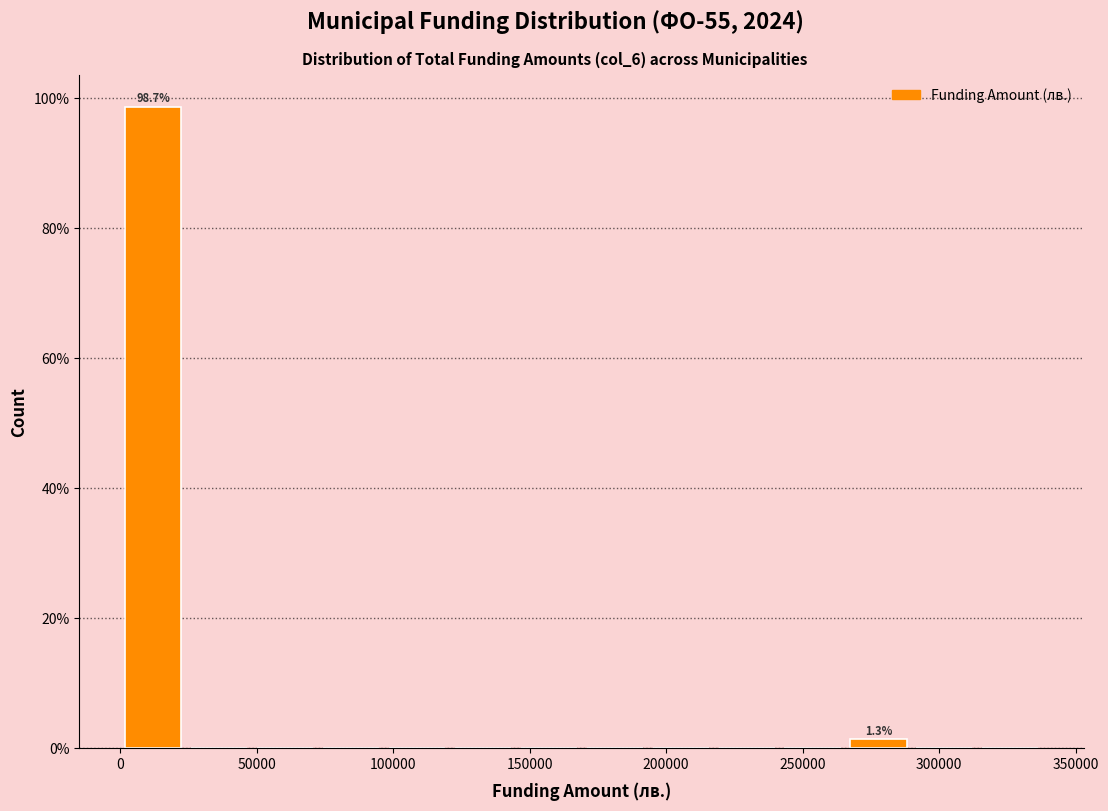

Over which range of the x-axis is the bar tallest?

0 to 25000